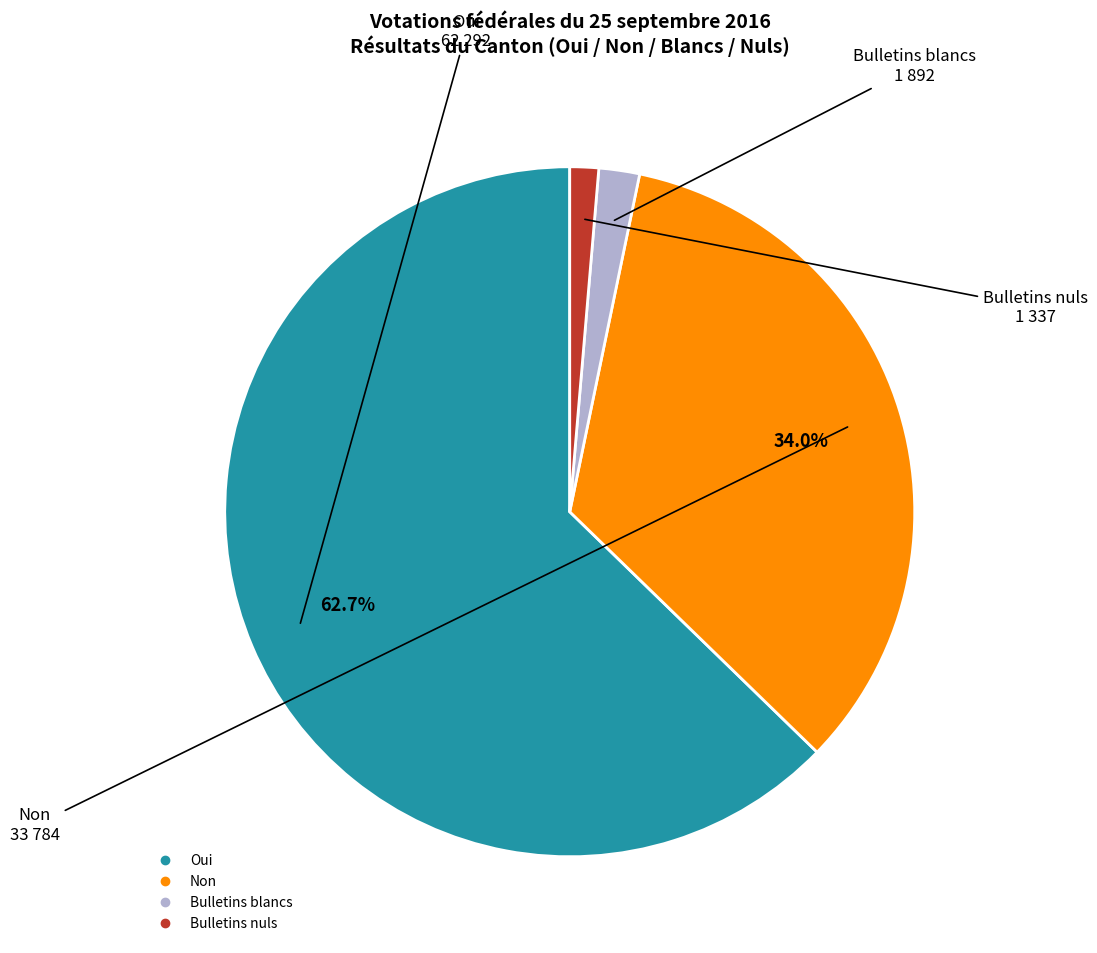

To the nearest percent, what portion does Bulletins blancs represent?

2%